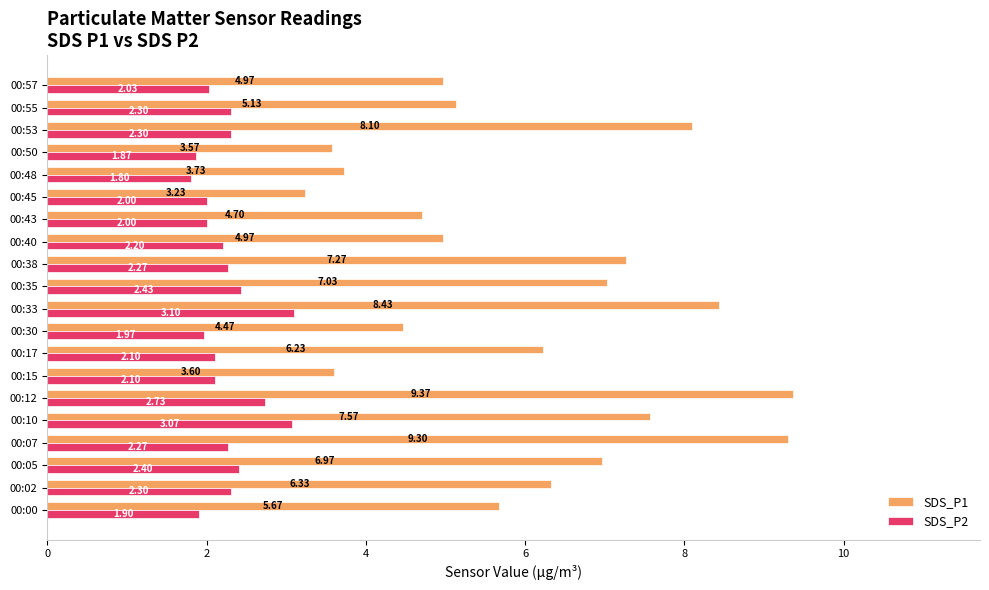

At how many categories does at least one series exceed 8?

4